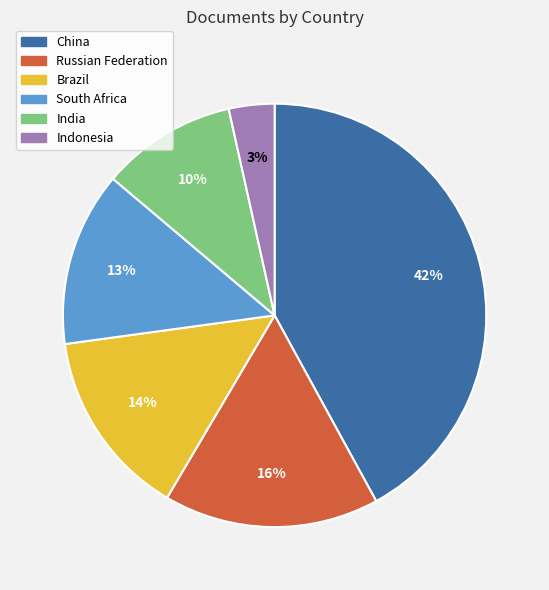

Count the number of slices in the pie.

6